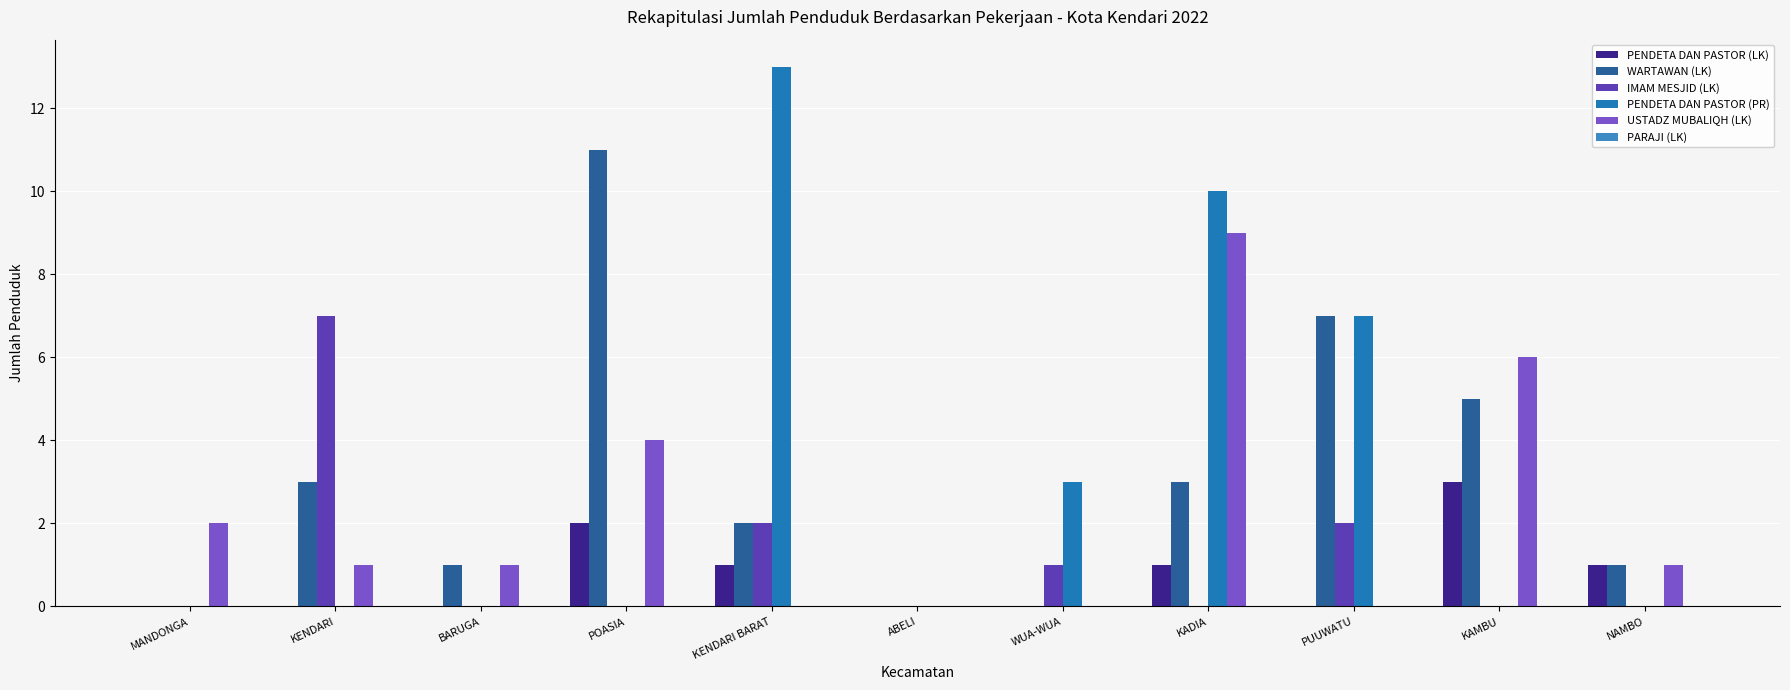

What is the label of the 3rd bar from the right?

PUUWATU